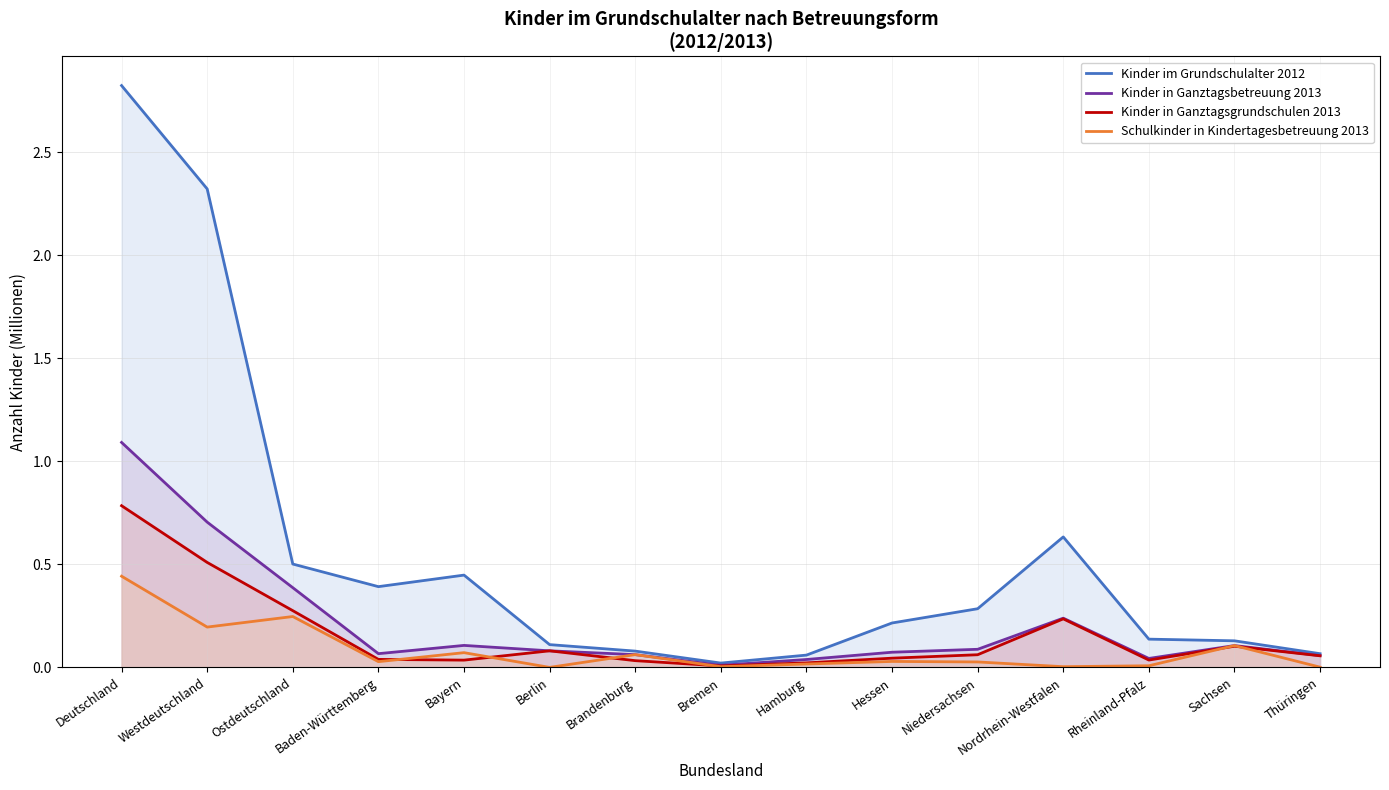

What are all the series names shown in the legend?

Kinder im Grundschulalter 2012, Kinder in Ganztagsbetreuung 2013, Kinder in Ganztagsgrundschulen 2013, Schulkinder in Kindertagesbetreuung 2013